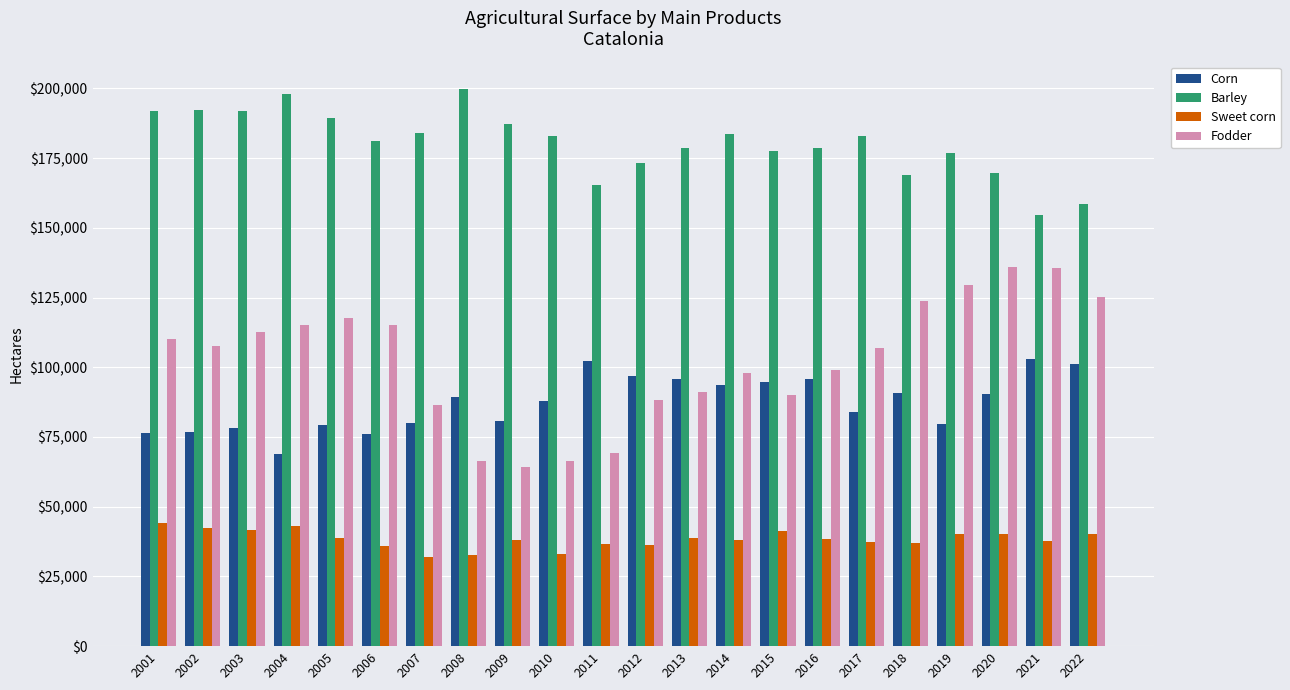

Which series has the largest total across all categories?

Barley